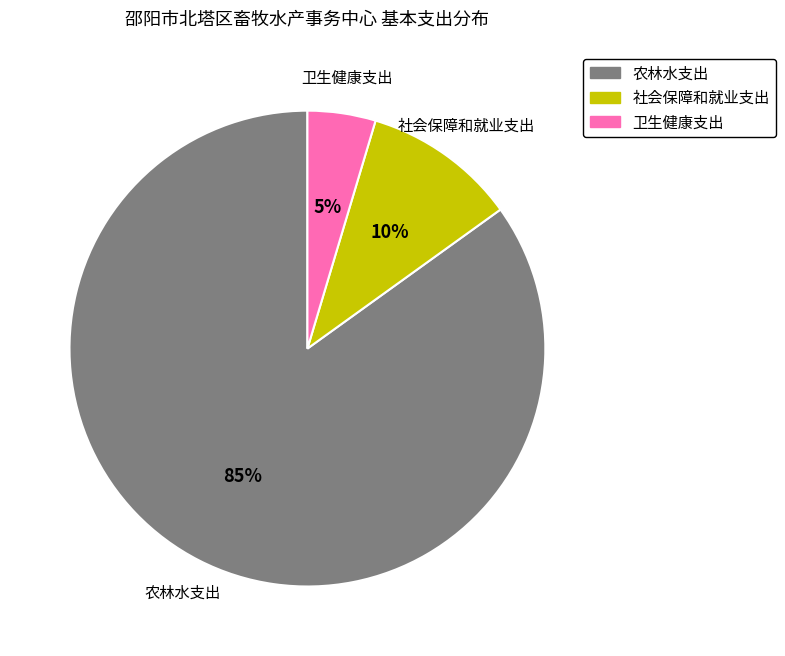

How many segments does this pie chart have?

3